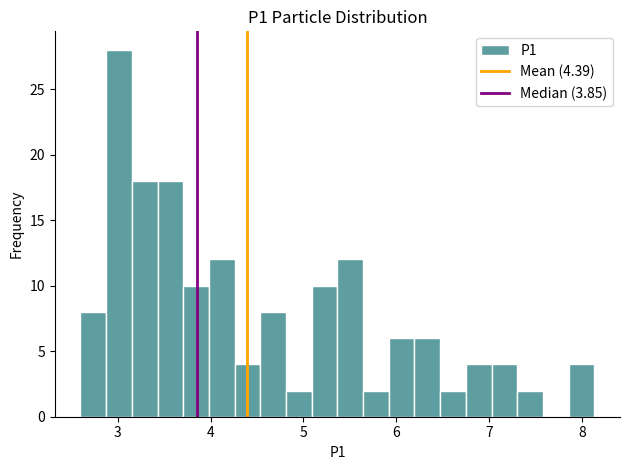

Around what value on the x-axis is the tallest bar? Give the approximate position of its centre, as read against the axis.

3.0